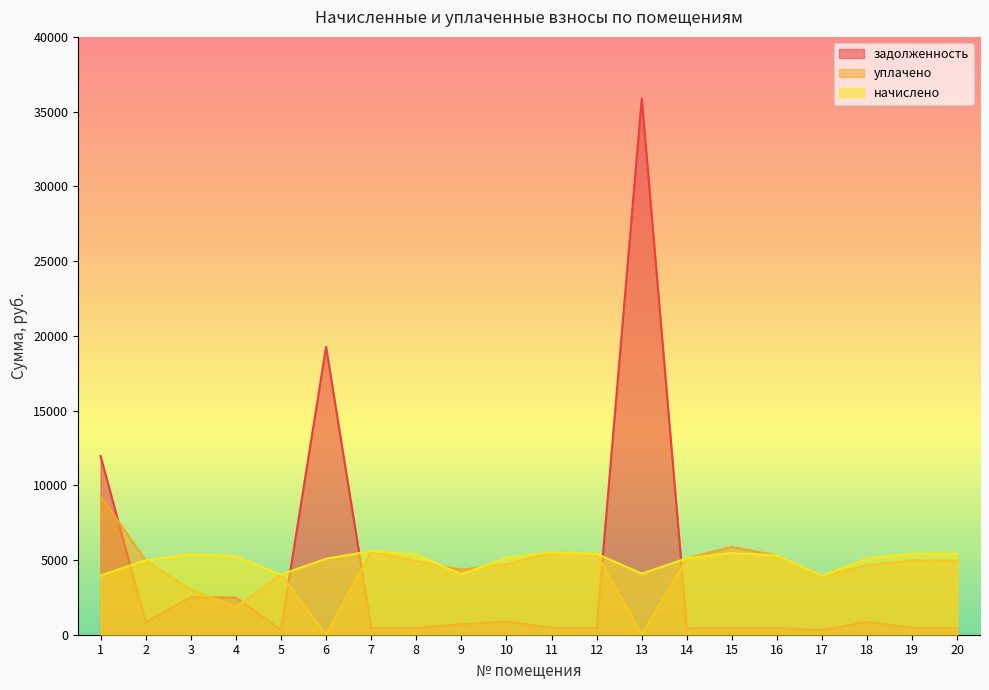

The задолженность series shows 552.2 at 18. True or false?

False